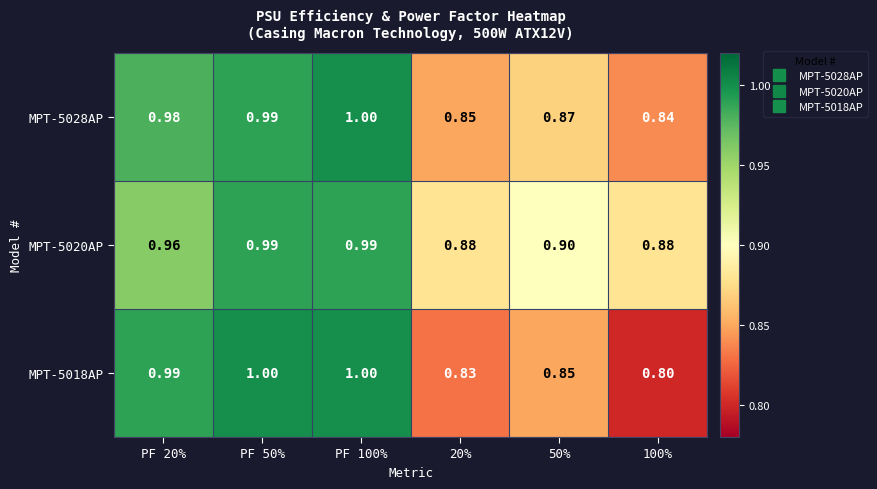

Is the value of MPT-5028AP at 20% greater than the value of MPT-5020AP at 100%?

No